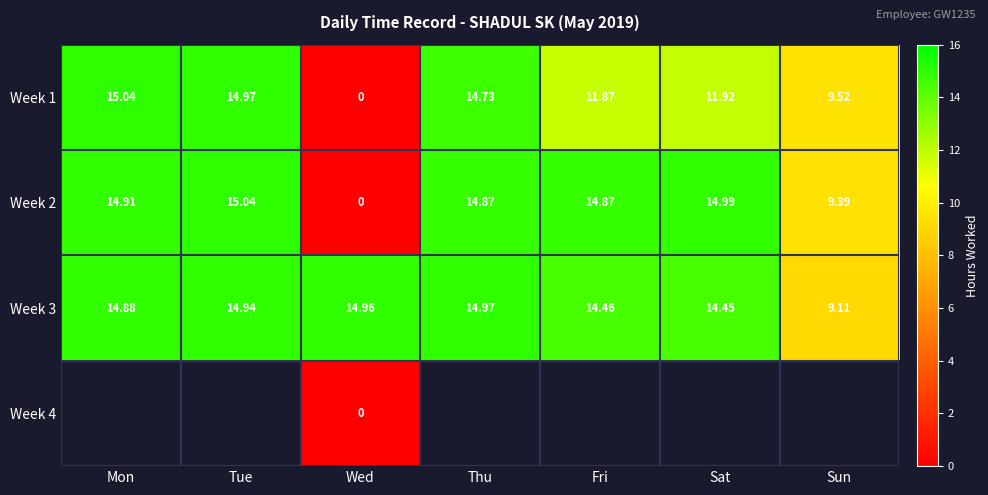

Is the value of Week 3 at Tue greater than the value of Week 2 at Mon?

Yes